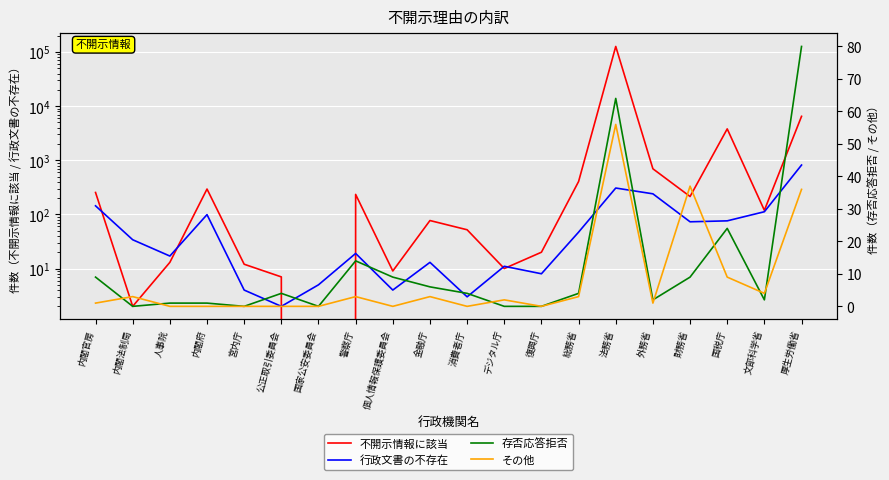

What is the label of the 10th point from the left?

金融庁